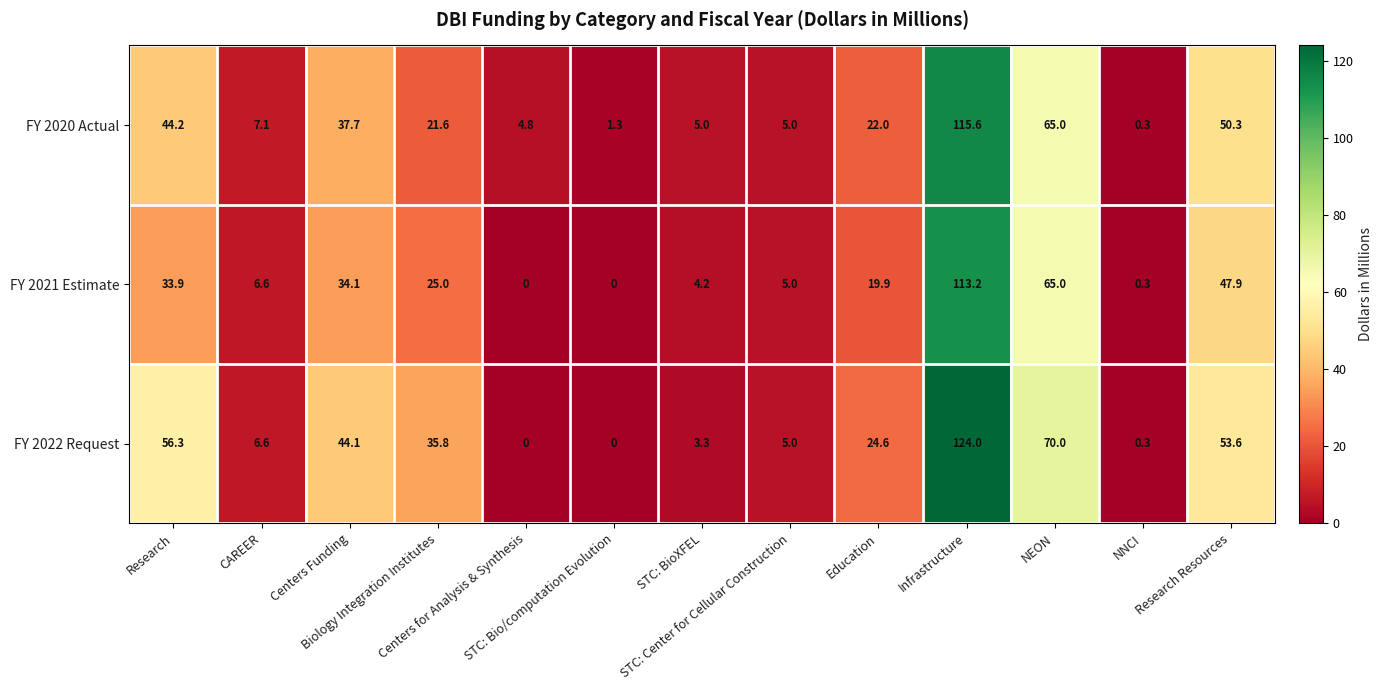

How many series are shown in this chart?

3